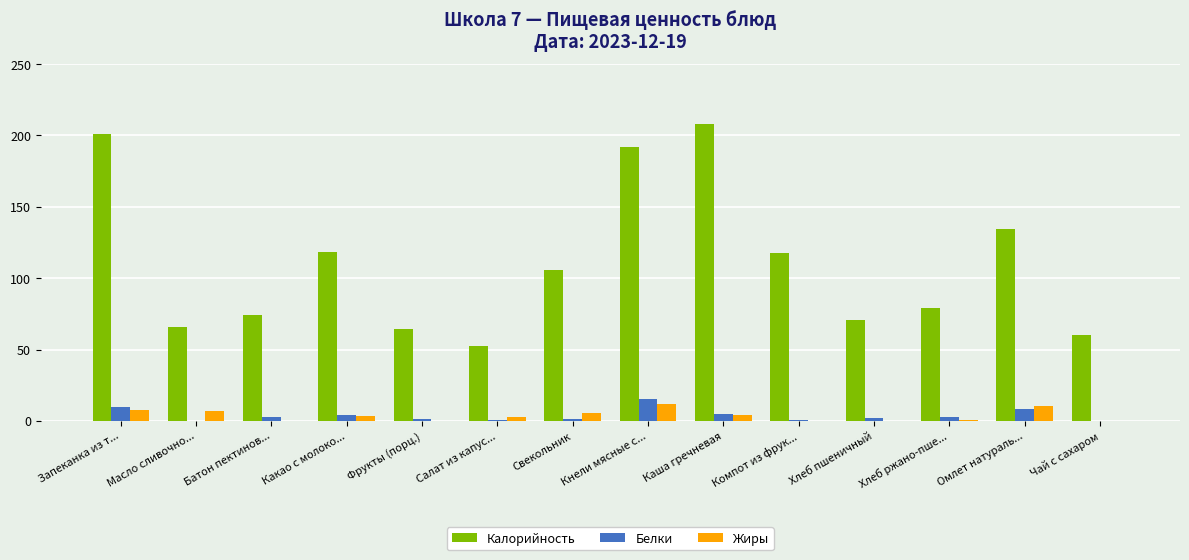

Which series has the largest total across all categories?

Калорийность